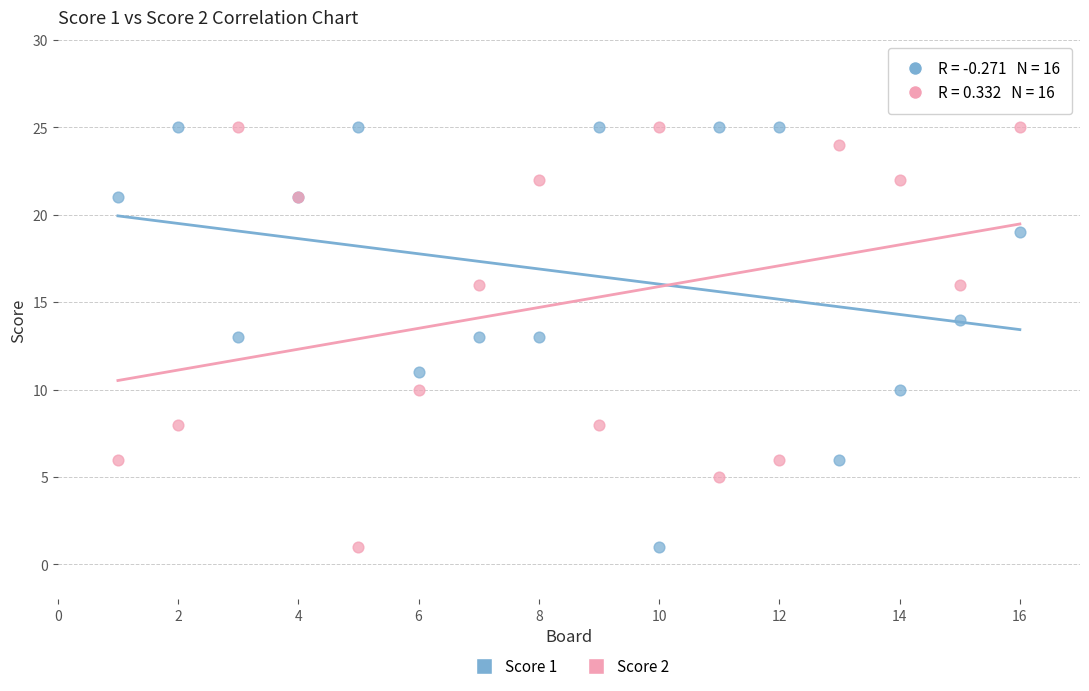

What is the X range (max minus min) for the scatter plot?

15